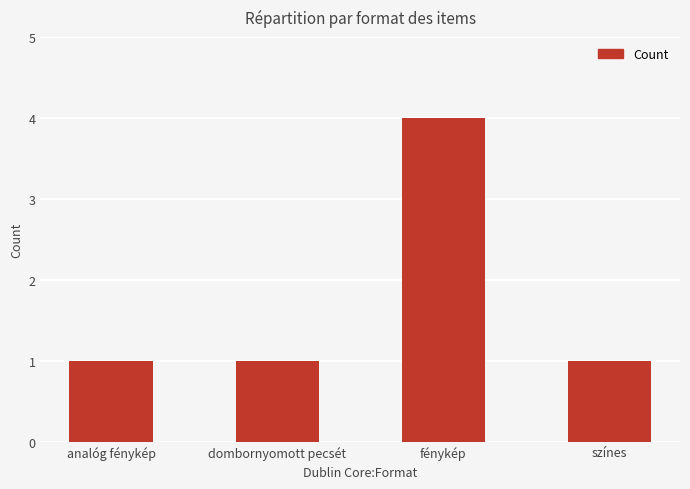

Which label corresponds to the largest value in the chart?

fénykép